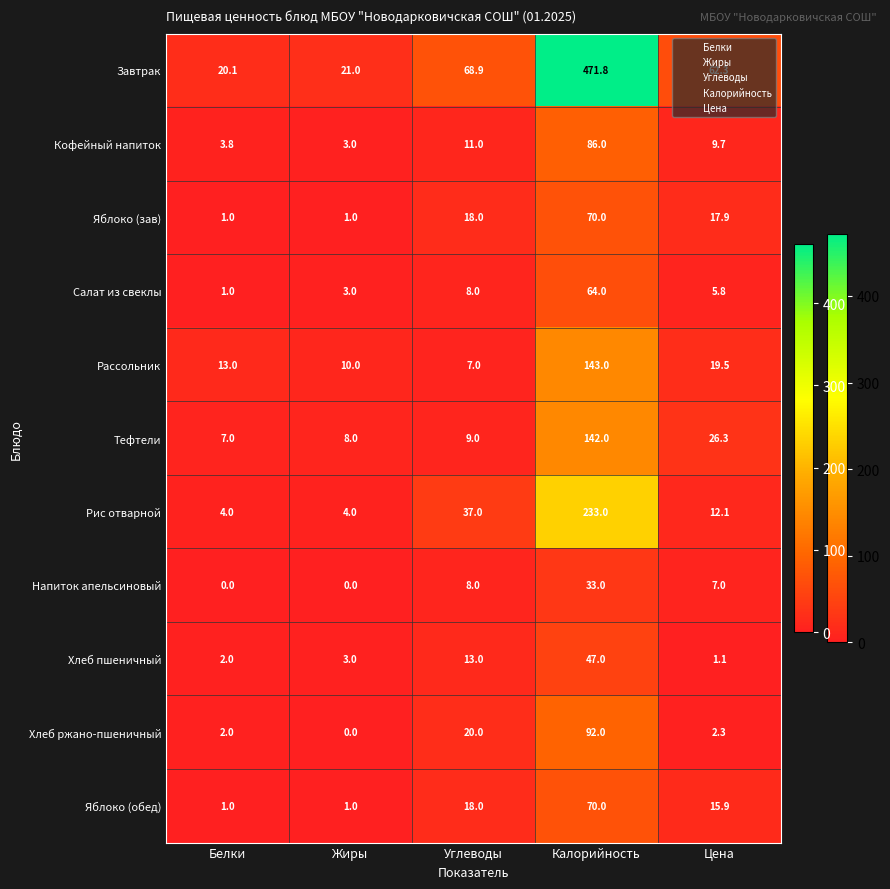

At which label is Яблоко (зав) closest to 35?

Углеводы